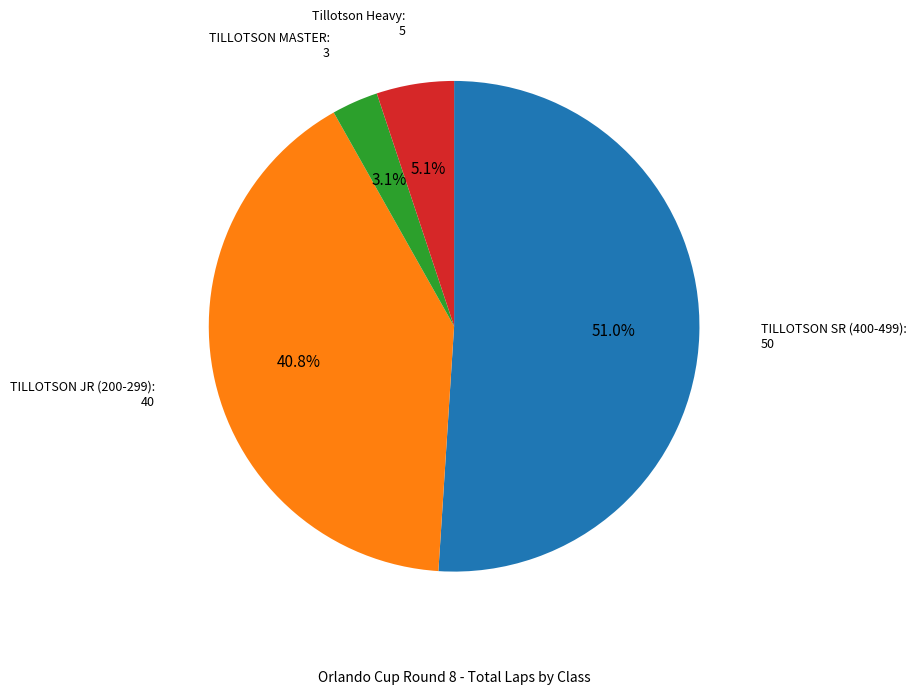

Is there a majority slice in this chart?

Yes